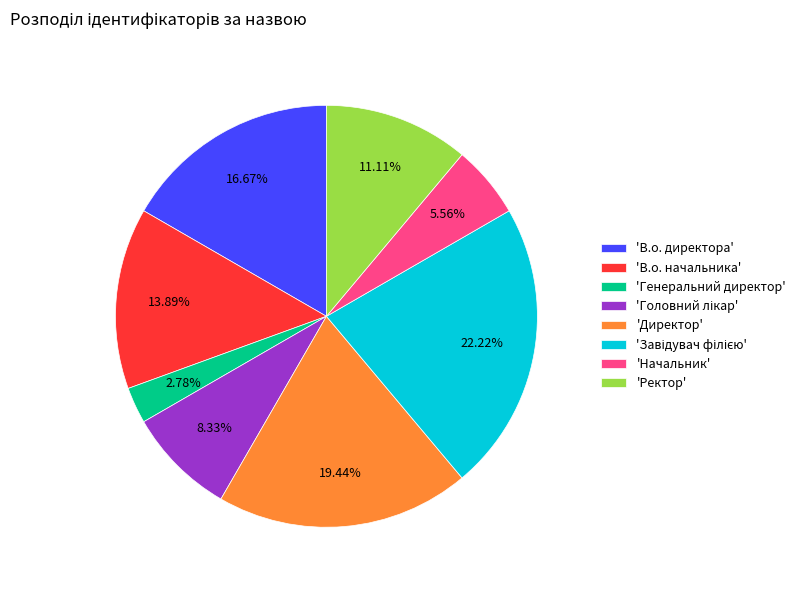

Does any single category account for the majority?

No